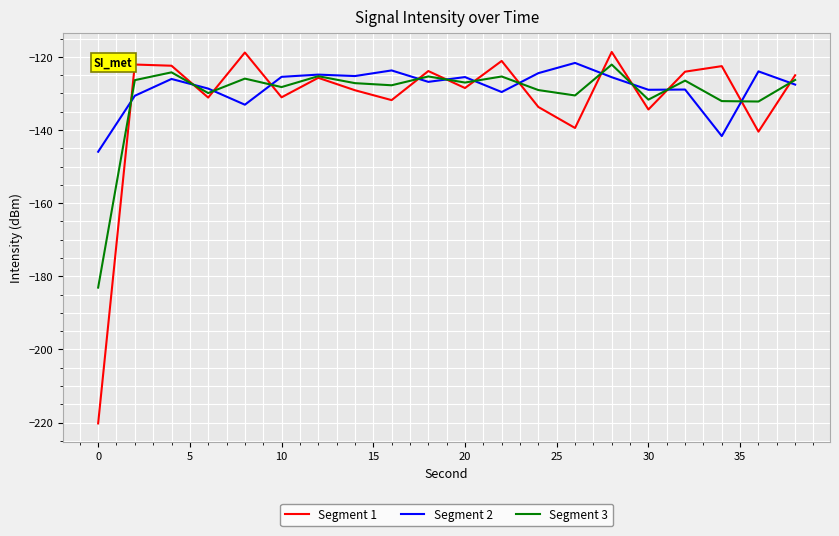

What is the minimum value for Segment 3?

-183.1